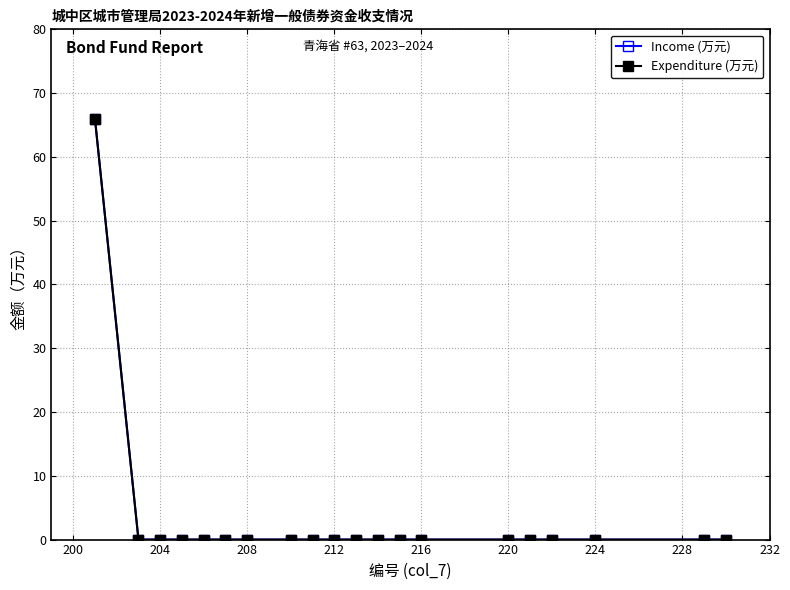

Is this an area chart (filled region under the line)?

No